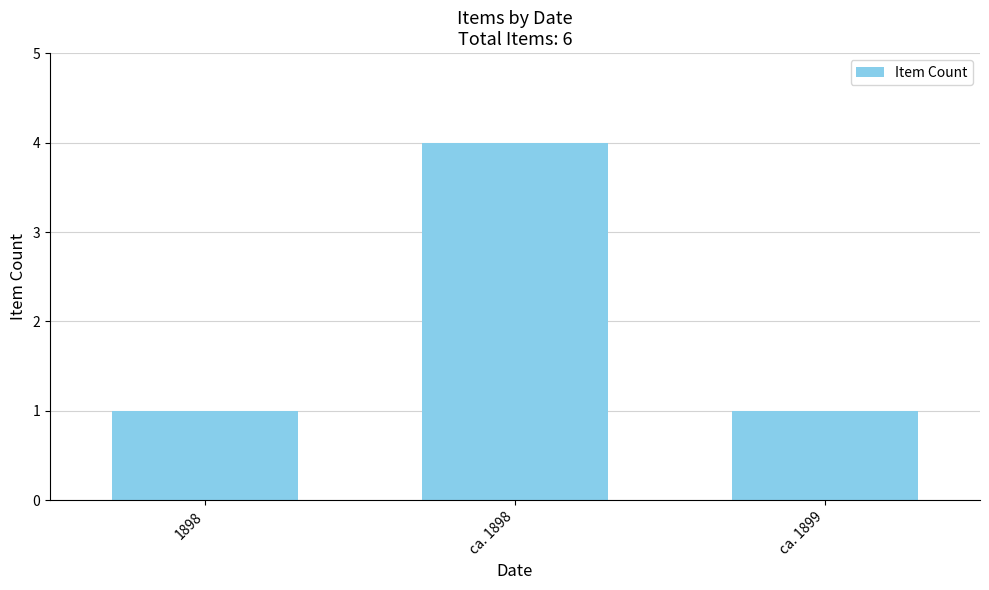

Are the bars grouped side by side (vs. stacked)?

No